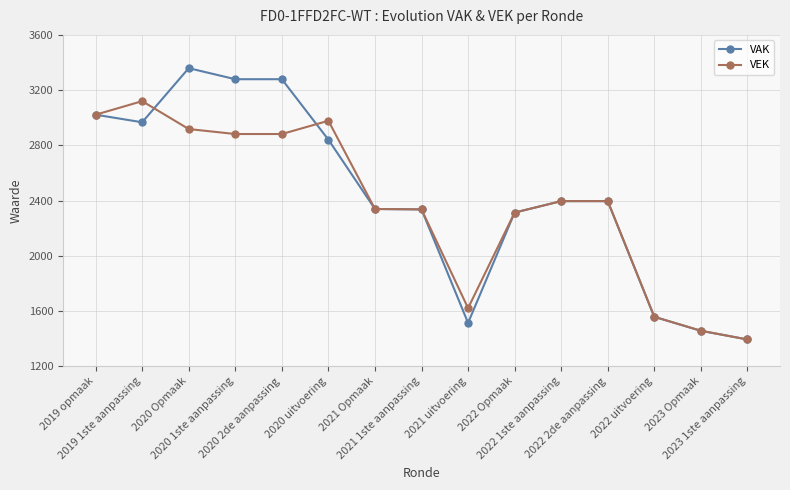

True or false: VAK has more than 0 interior local peaks.

True